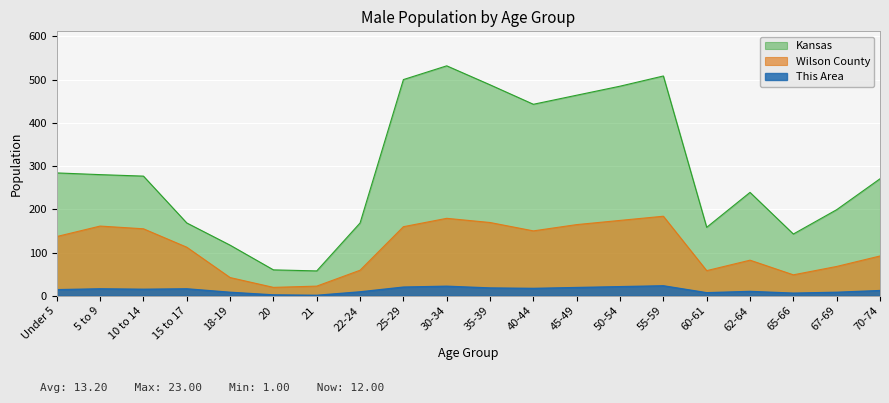

Reading left to right, transcribe all the data shown in this chart.

This Area: Under 5=14.0	5 to 9=16.0	10 to 14=15.0	15 to 17=16.0	18-19=8.0	20=2.0	21=1.0	22-24=9.0	25-29=20.0	30-34=22.0	35-39=18.0	40-44=17.0	45-49=19.0	50-54=21.0	55-59=23.0	60-61=7.0	62-64=10.0	65-66=6.0	67-69=8.0	70-74=12.0
Wilson County: Under 5=137.0	5 to 9=161.2	10 to 14=154.9	15 to 17=112.3	18-19=42.1	20=19.4	21=22.3	22-24=59.1	25-29=159.8	30-34=179.2	35-39=169.5	40-44=150.1	45-49=164.6	50-54=174.3	55-59=184.0	60-61=58.1	62-64=82.3	65-66=48.4	67-69=67.8	70-74=92.0
Kansas: Under 5=284.2	5 to 9=280.3	10 to 14=276.8	15 to 17=168.5	18-19=117.1	20=59.9	21=57.5	22-24=168.4	25-29=500.2	30-34=532.0	35-39=488.1	40-44=443.0	45-49=464.0	50-54=484.9	55-59=508.5	60-61=158.3	62-64=239.2	65-66=142.8	67-69=199.1	70-74=270.6